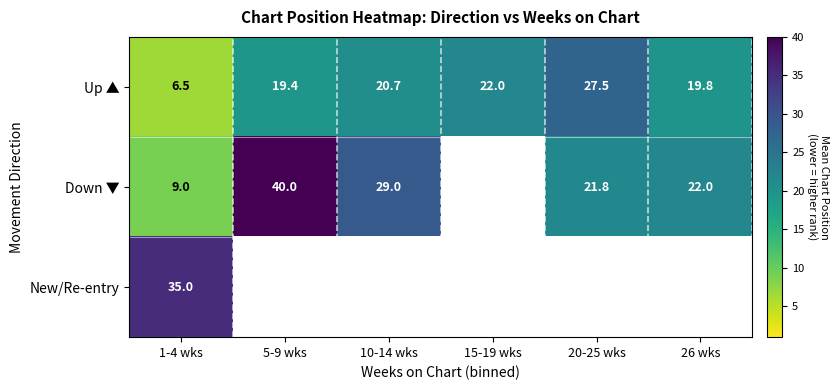

Count the number of data series in this chart.

3